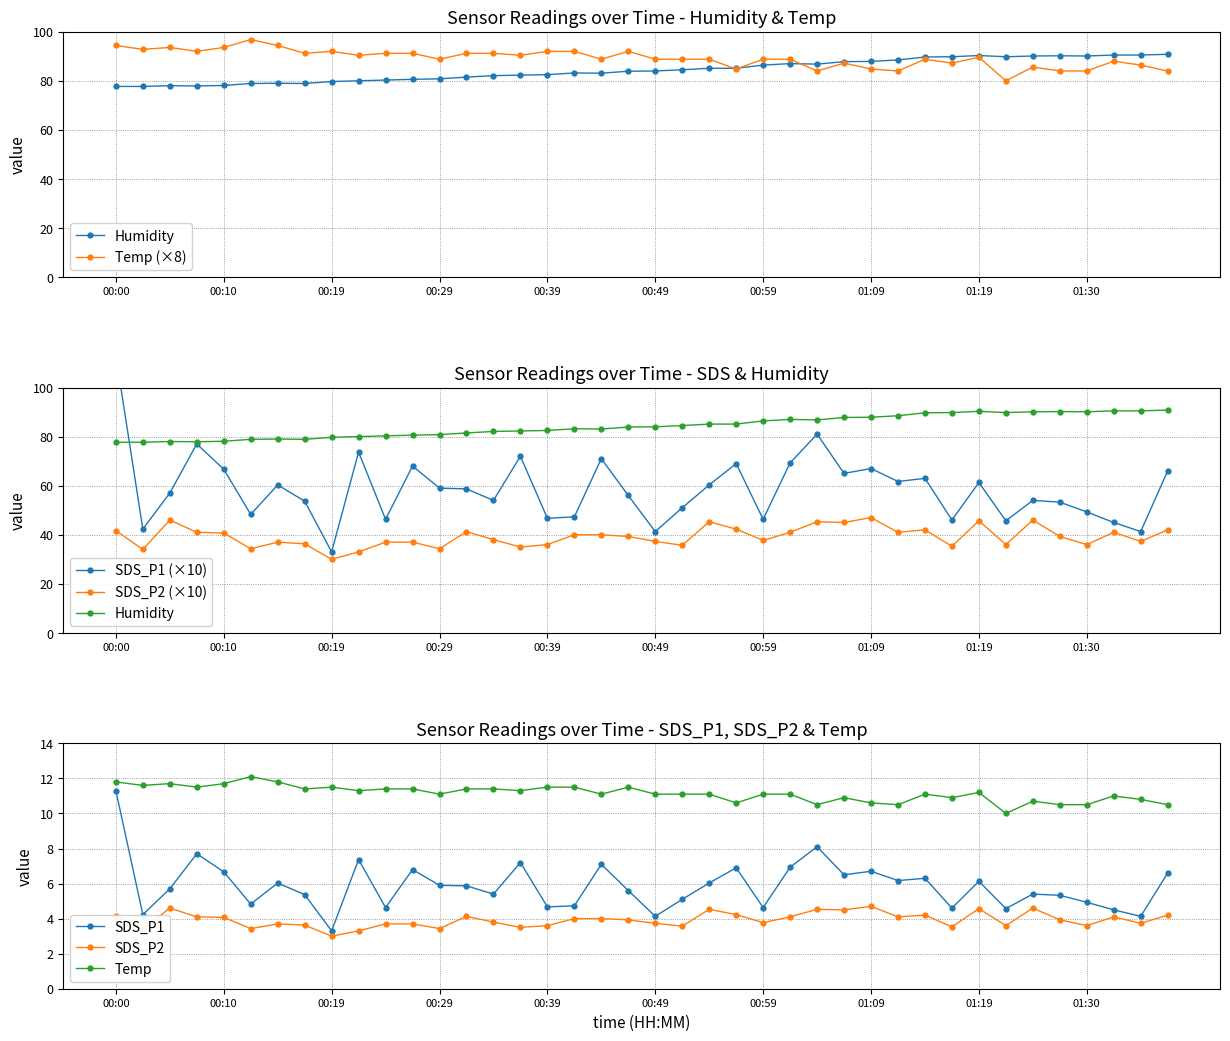

True or false: Humidity has more than 1 interior local peaks.

True